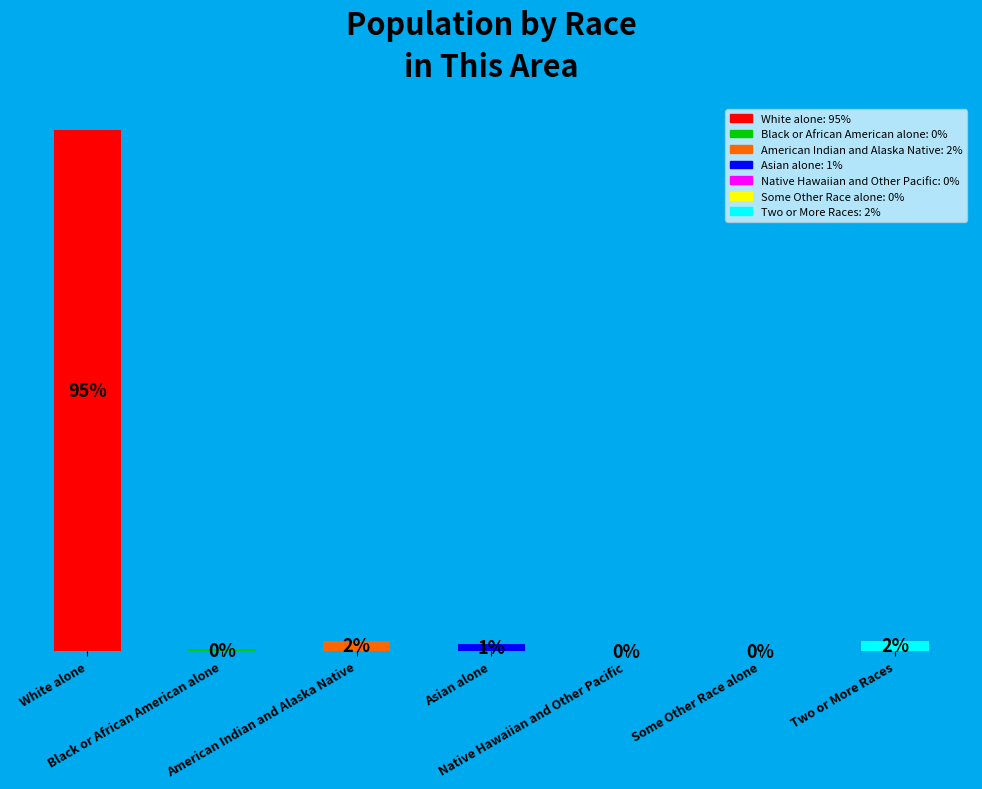

The American Indian and Alaska Native slice represents 16% of the pie. True or false?

False